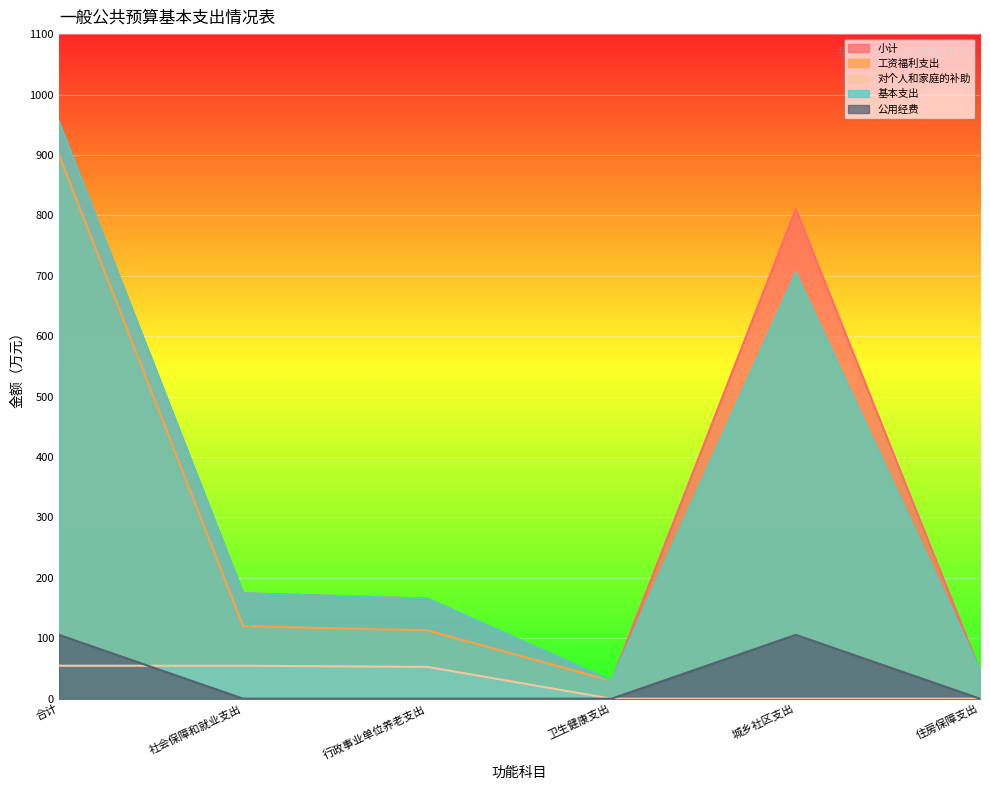

How many lines are shown in the chart?

5